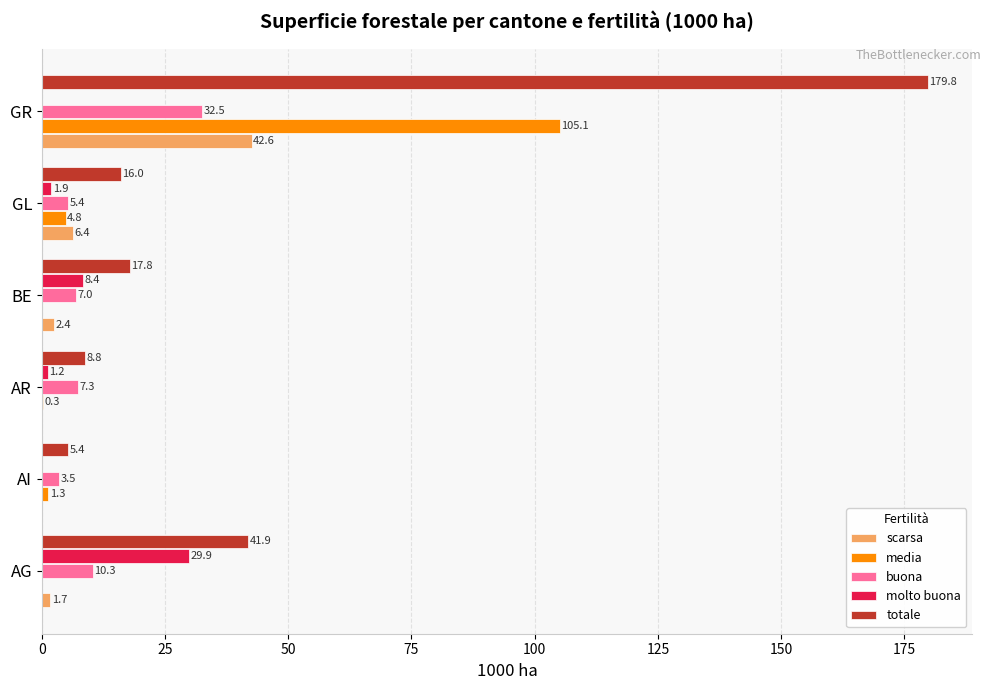

Between AI and AR, which series saw the biggest shift?

buona